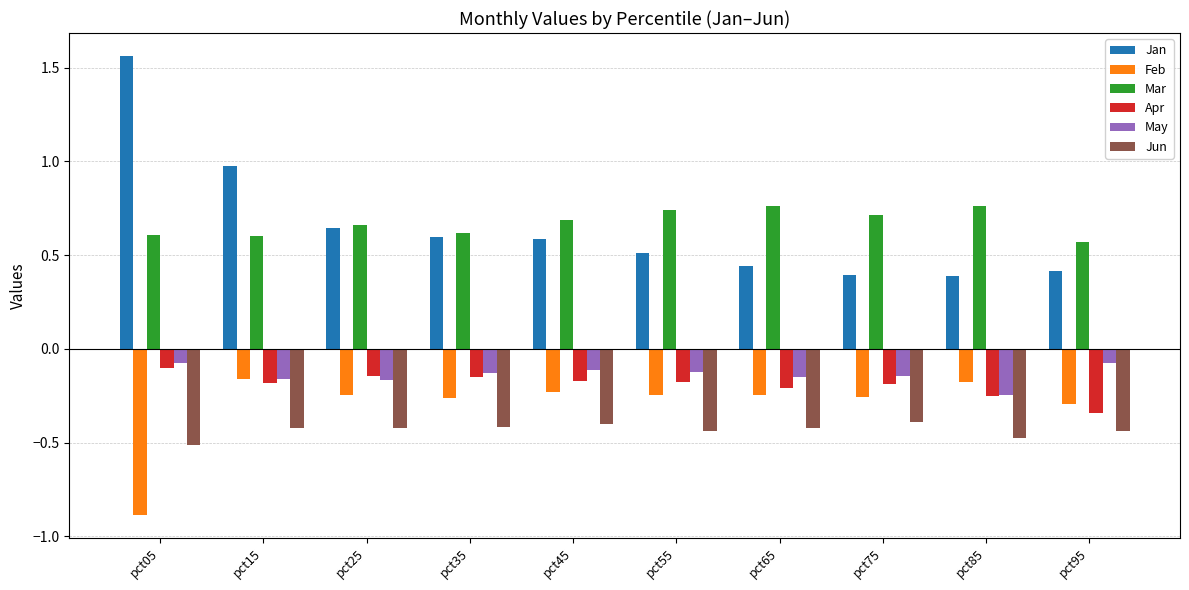

Is the value of May at pct05 greater than the value of Feb at pct15?

Yes